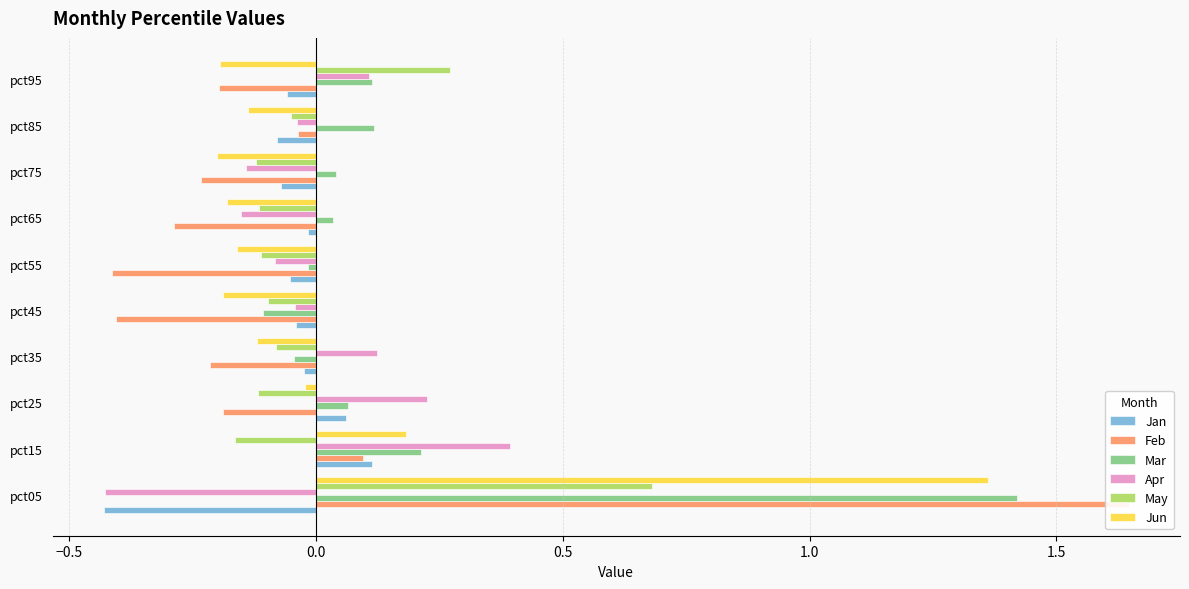

Which series has the widest spread of values?

Feb